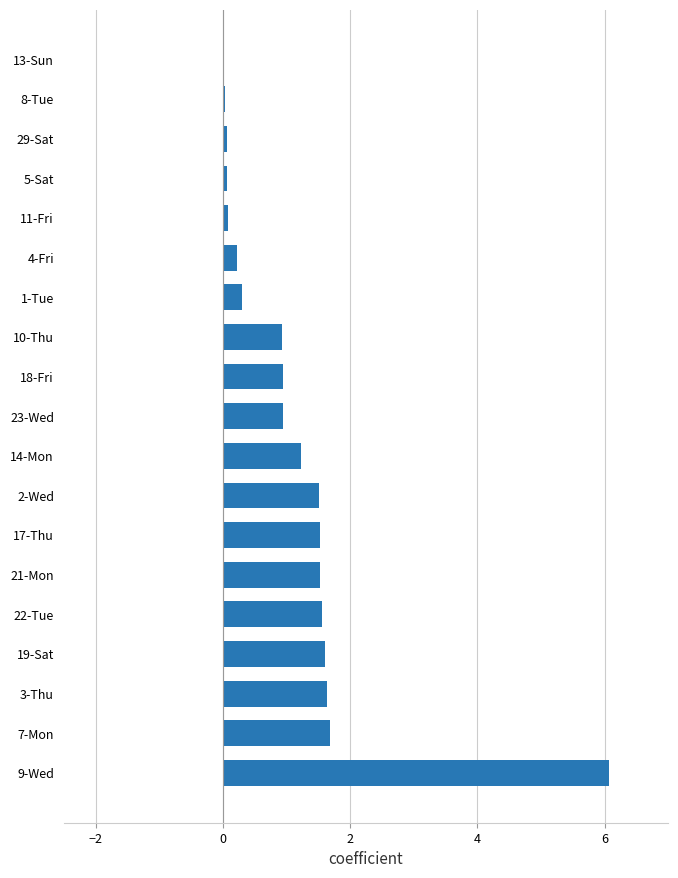

What is the sum of all values?

21.9